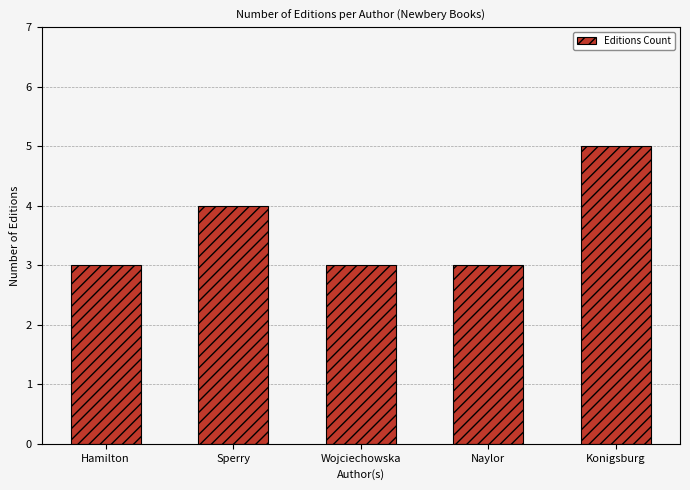

Which has a higher value, Konigsburg or Naylor?

Konigsburg